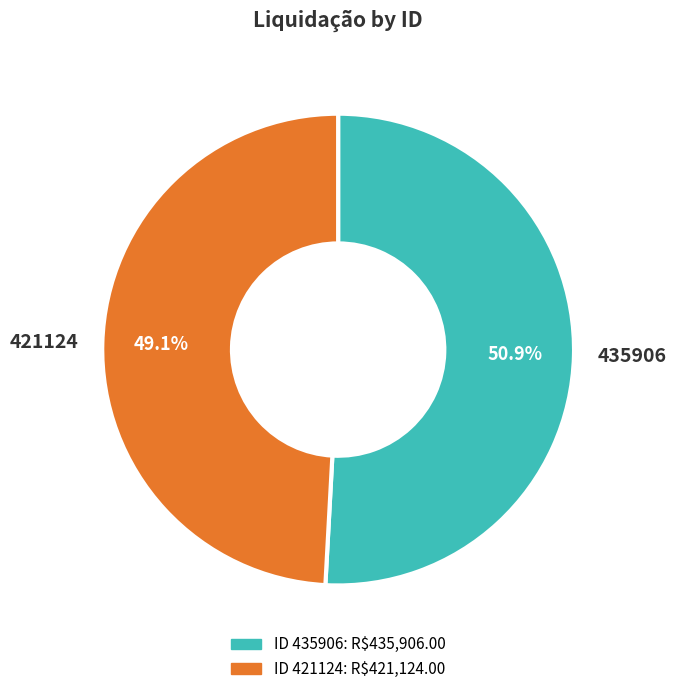

Is the sum of 435906 and 421124 greater than half?

Yes